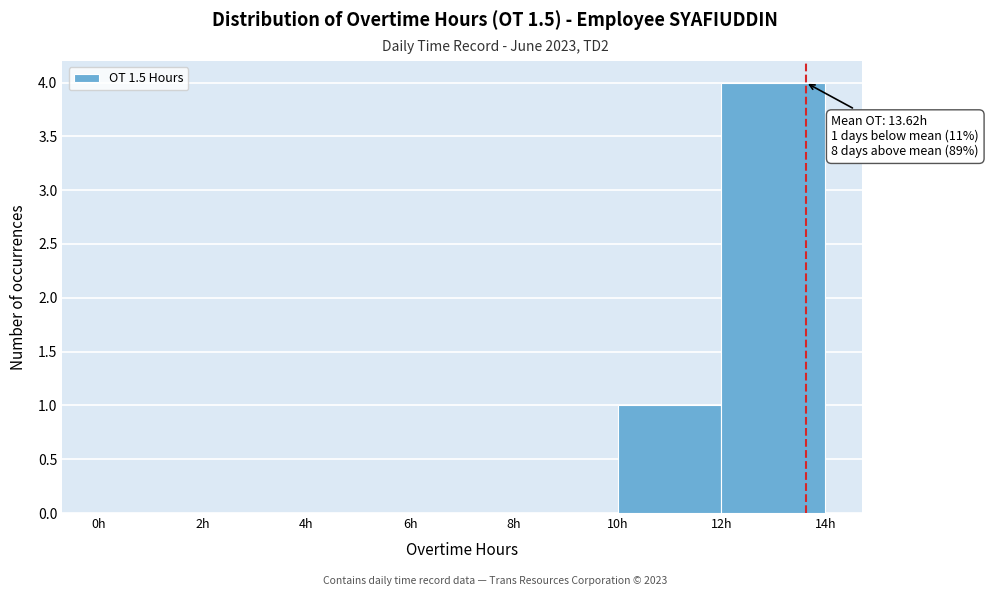

Which range on the x-axis has the tallest bar?

12 to 14